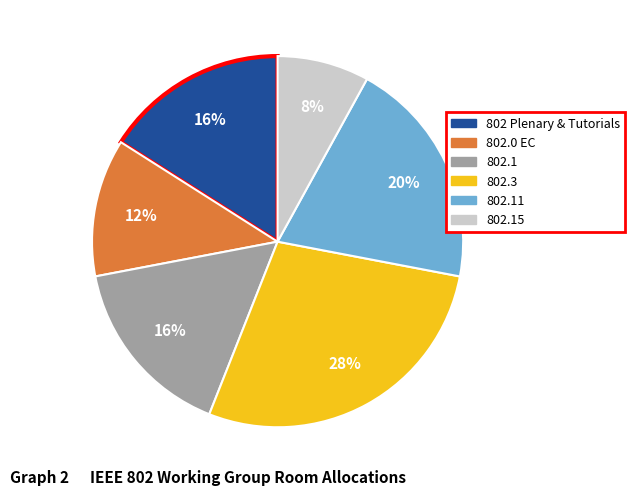

To the nearest percent, what is the average slice percentage?

17%